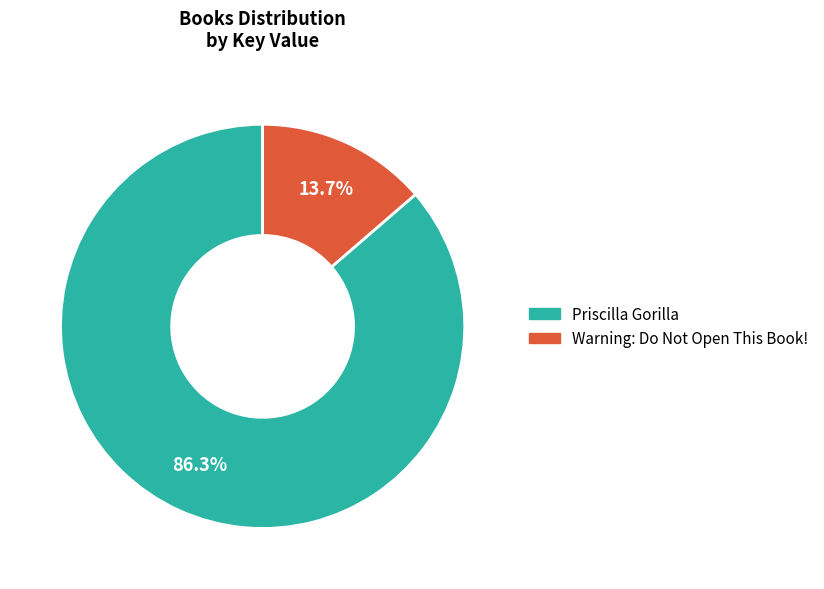

Approximately how many times larger is the value at Warning: Do Not Open This Book! compared to Priscilla Gorilla?

0.2